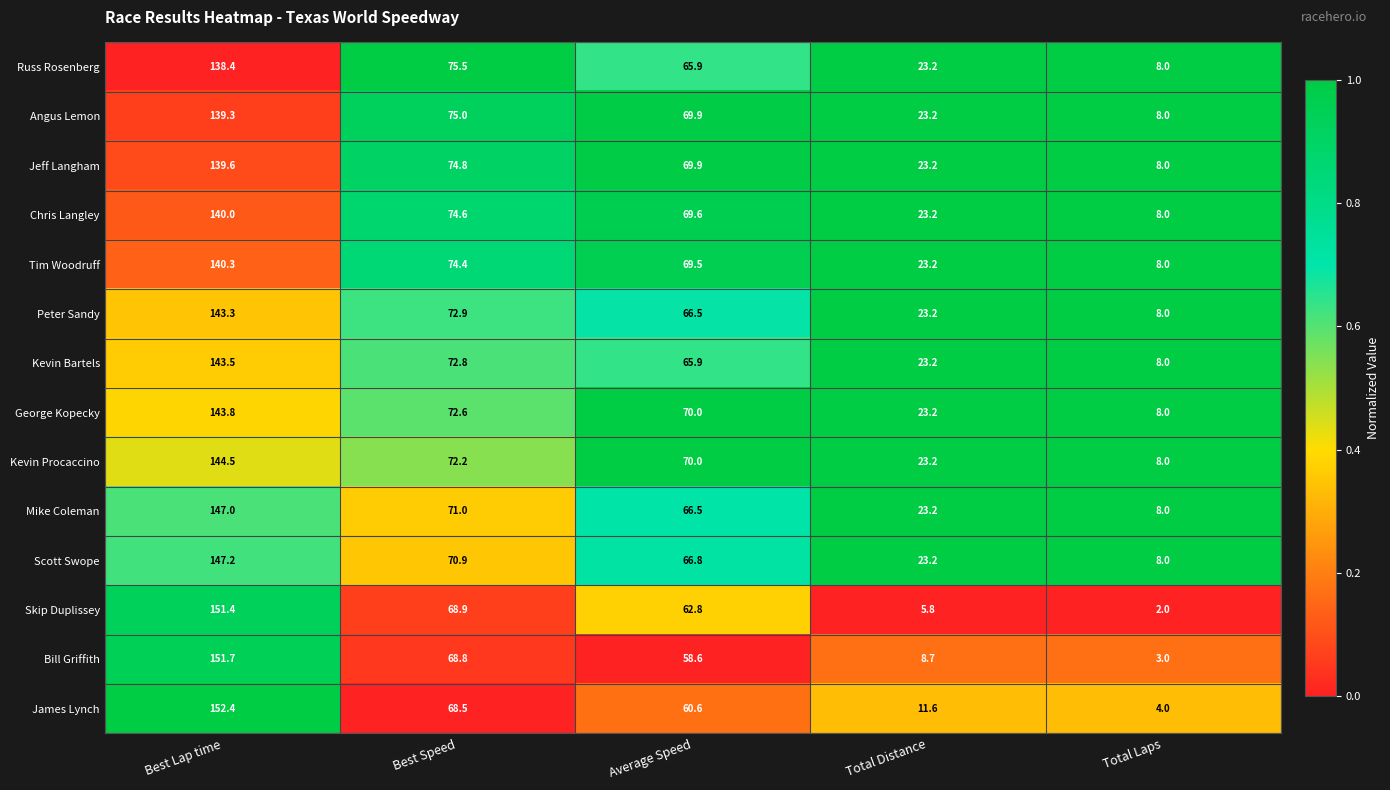

Which category has the highest value across all series?

Best Lap time